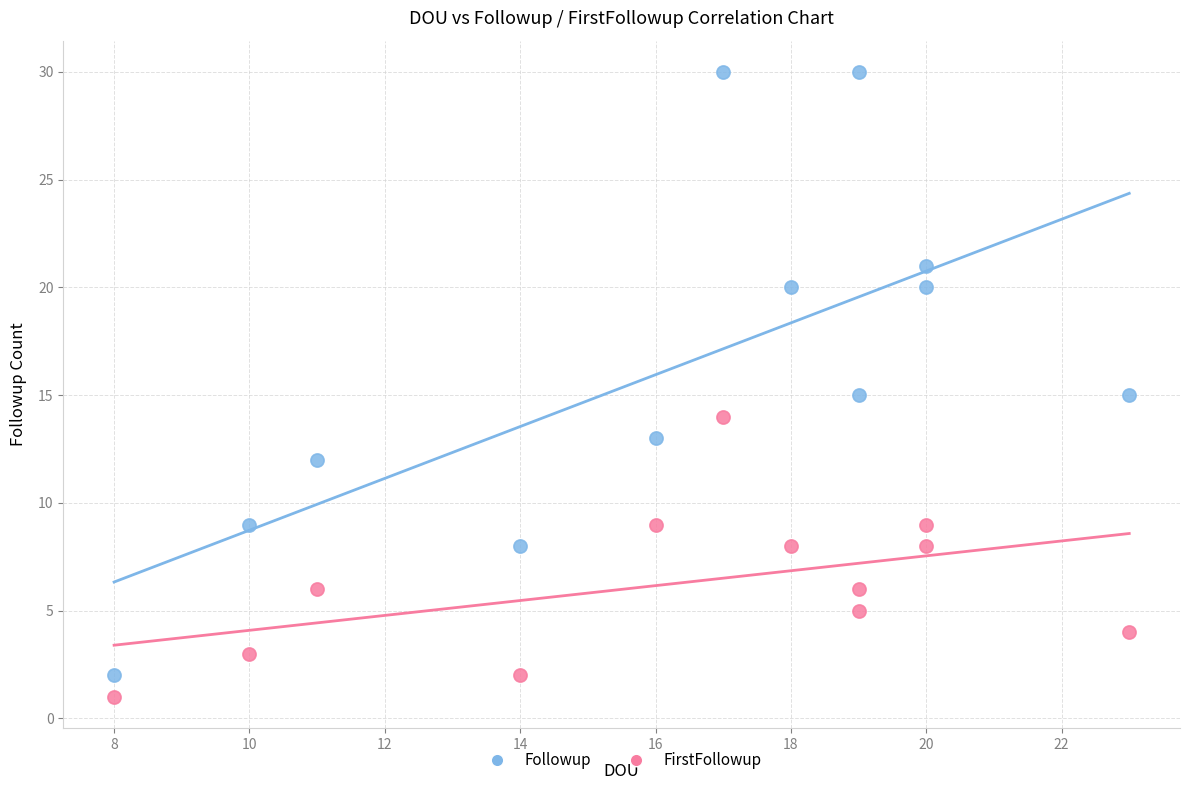

What are all the series names shown in the legend?

Followup, FirstFollowup